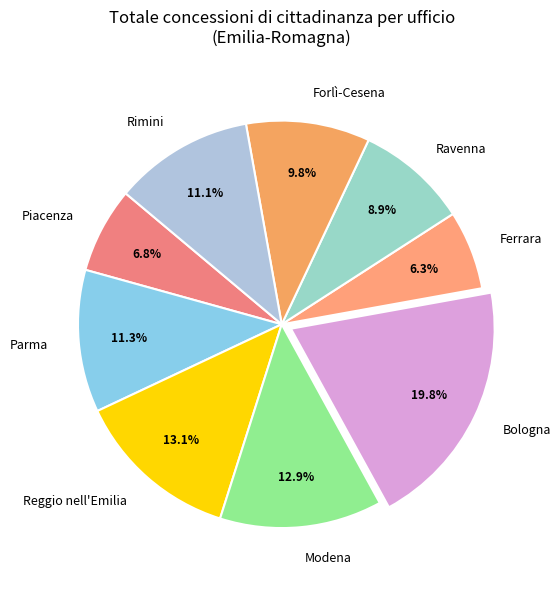

What percentage do Reggio nell'Emilia and Modena together represent?

26.0%